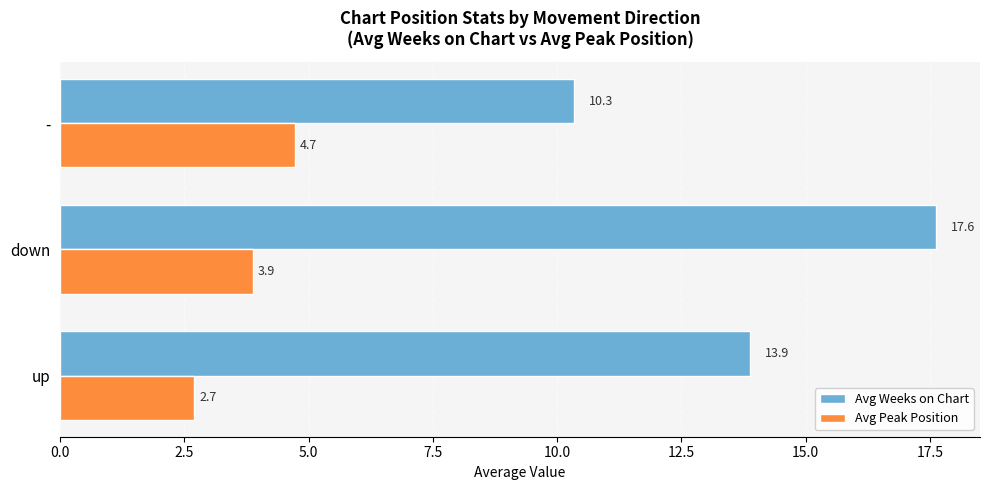

At which label is Avg Weeks on Chart closest to 13?

up